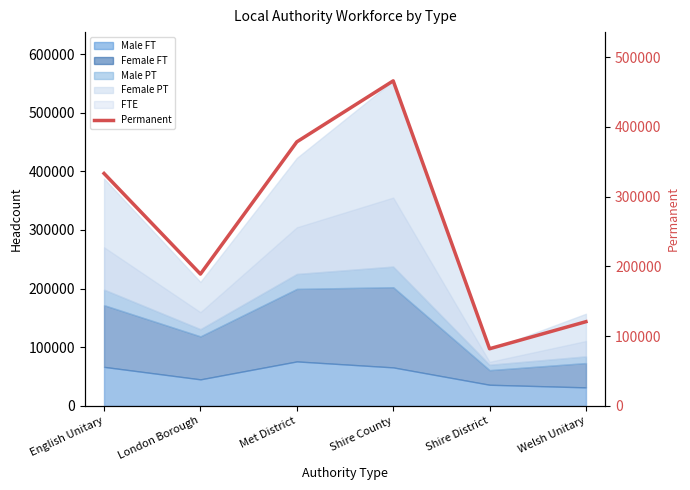

The value at Shire County is 466100. True or false?

True